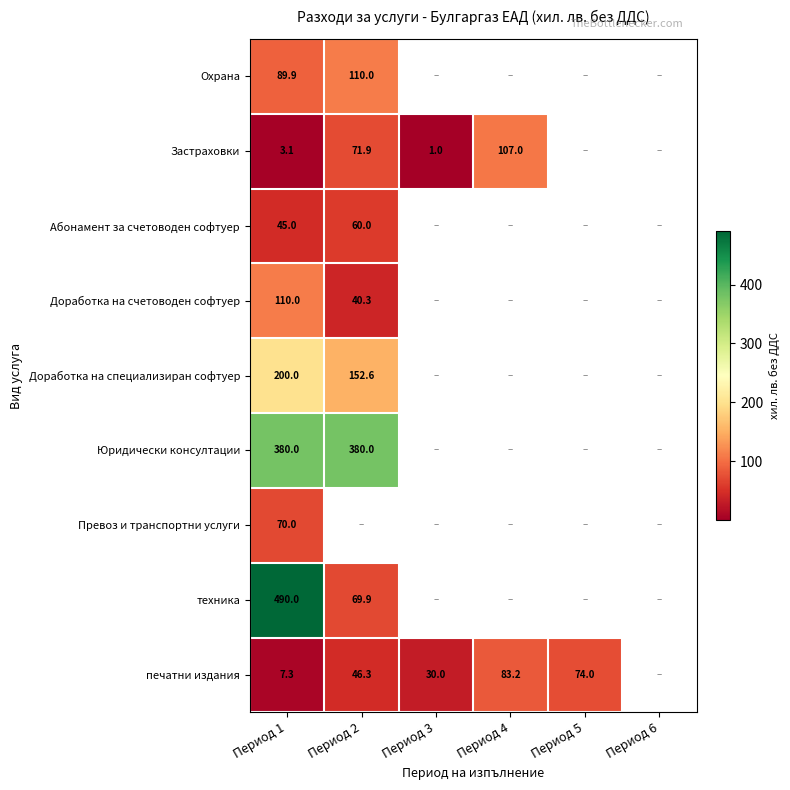

Is it true that Застраховки equals 29.1 at Период 2?

False